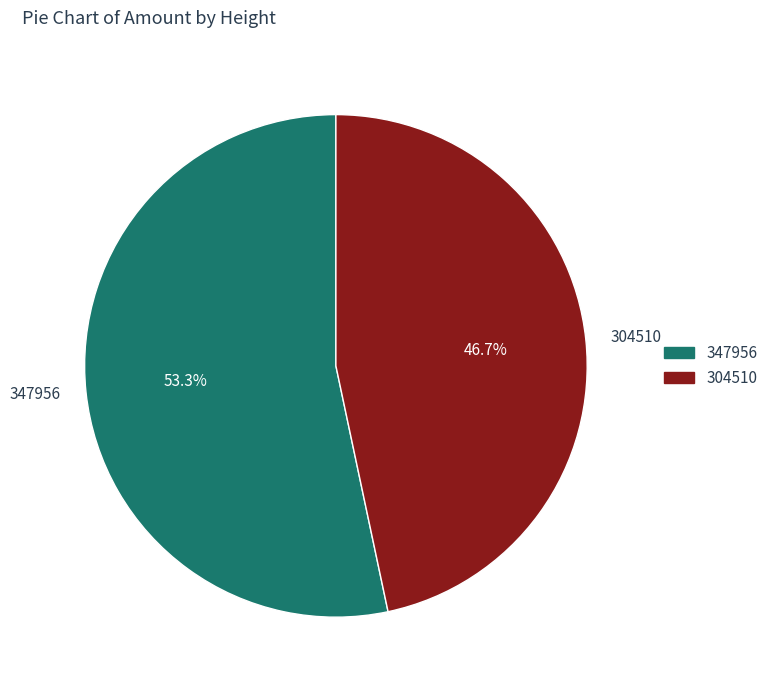

True or false: 304510 accounts for 47% of the total.

True